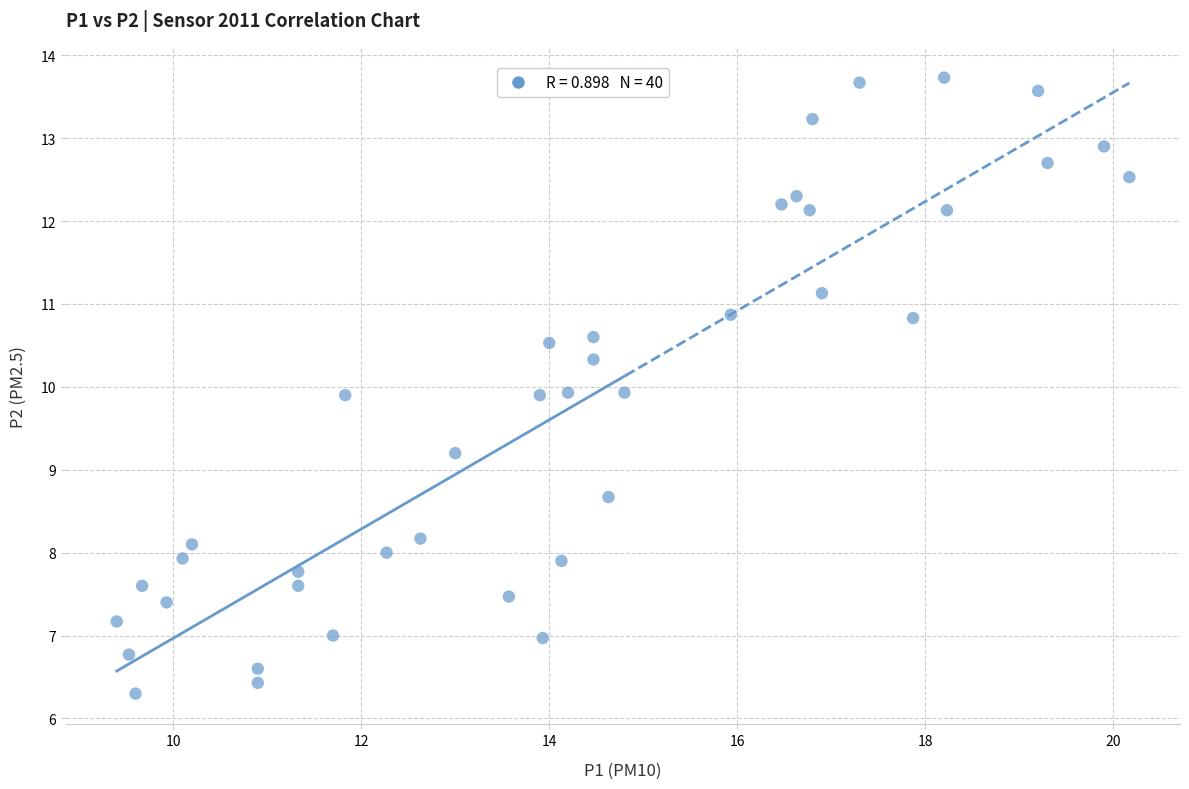

What is the range of X values (max minus min)?

10.8